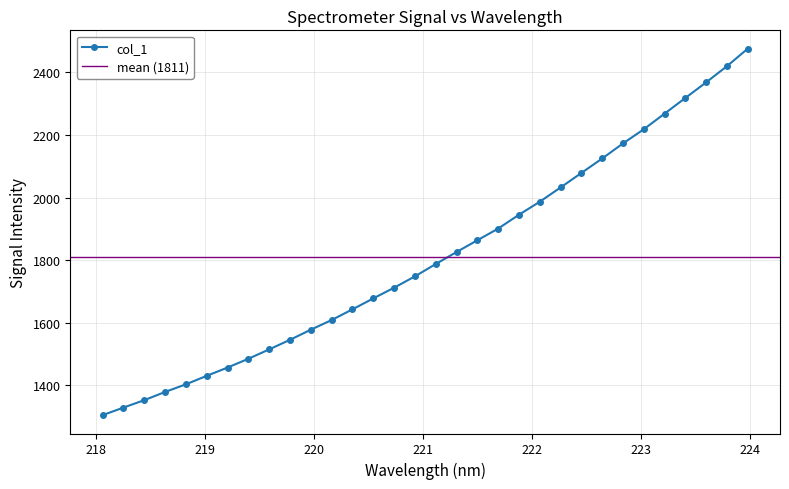

How many distinct data groups are displayed?

1